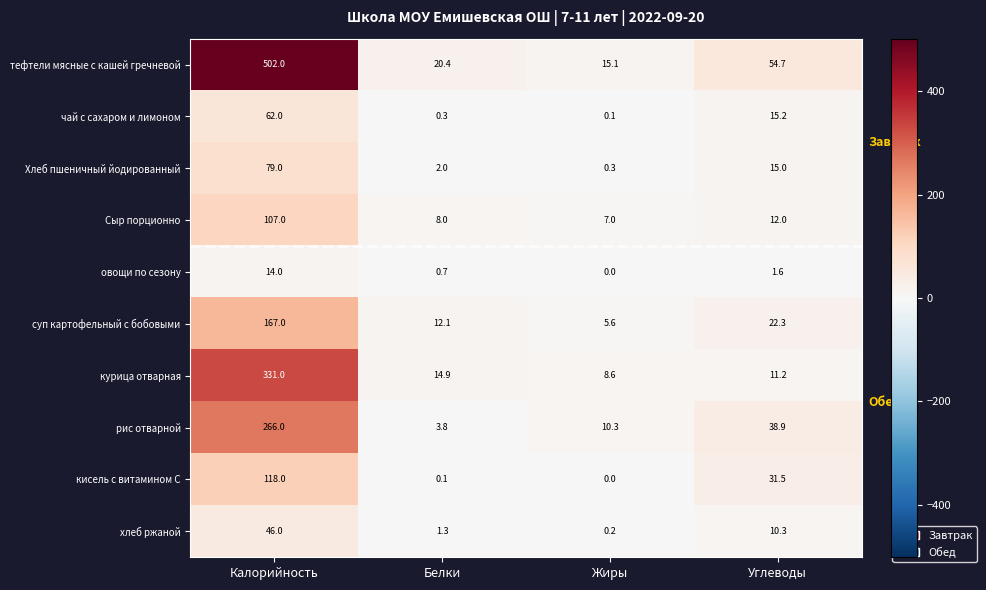

At how many categories does at least one series exceed 500?

1